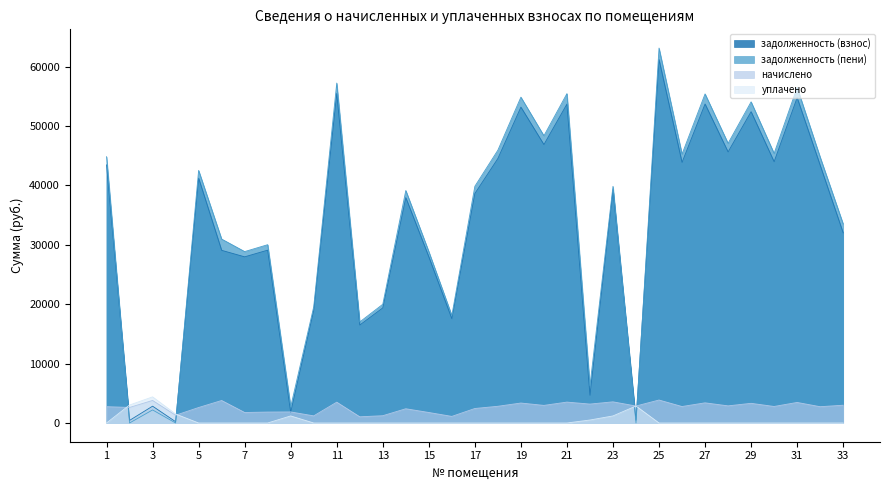

At which category does задолженность (взнос) reach its first local peak?

3